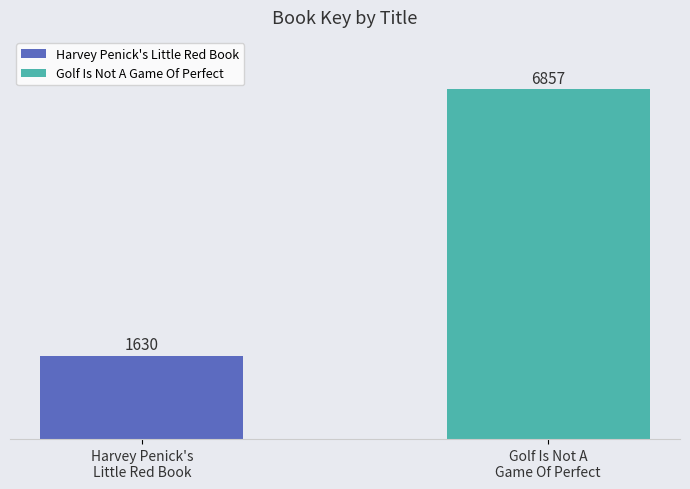

Reading left to right, extract all data points from this chart.

1630	6857